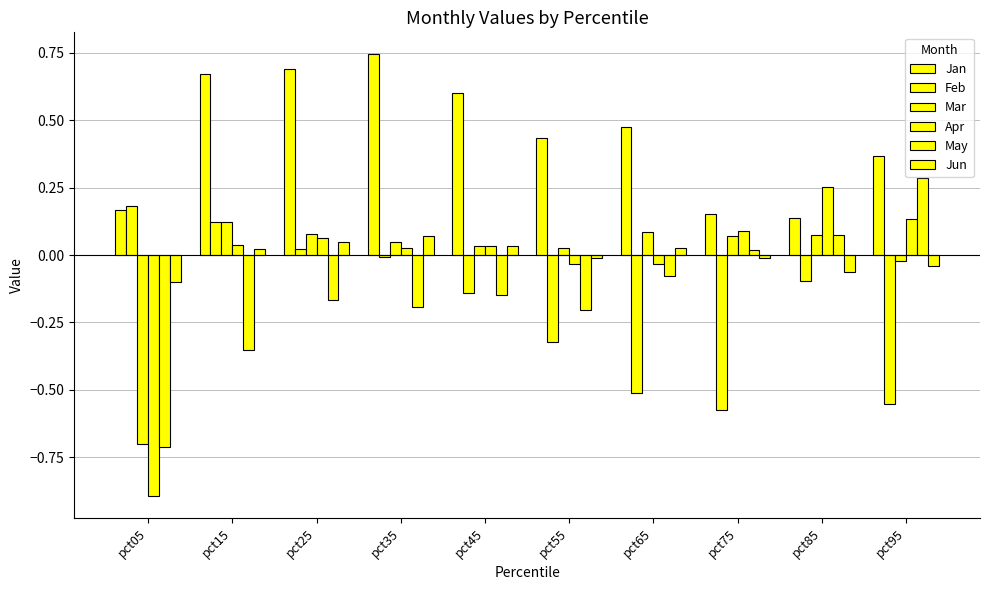

Which series changed the most between pct05 and pct45?

Apr